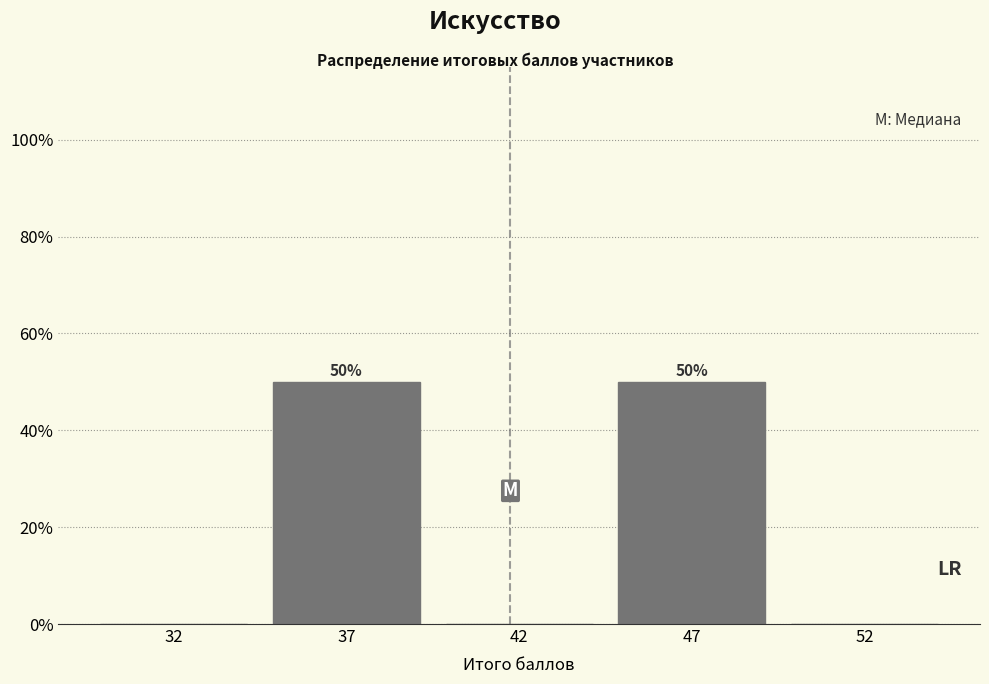

Reading left to right, transcribe all the data shown in this chart.

32=0	37=50	42=0	47=50	52=0